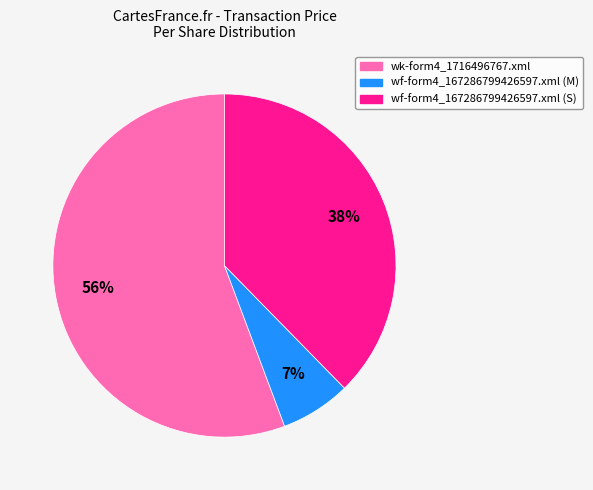

Is the sum of wf-form4_167286799426597.xml (S) and wf-form4_167286799426597.xml (M) greater than half?

No